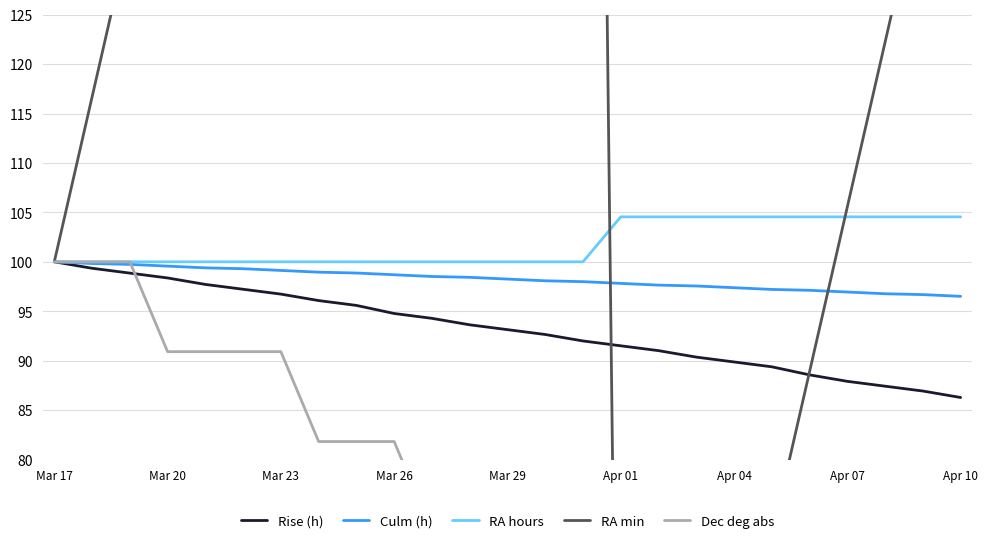

Where does the Rise (h) series first go above 93?

Mar 17